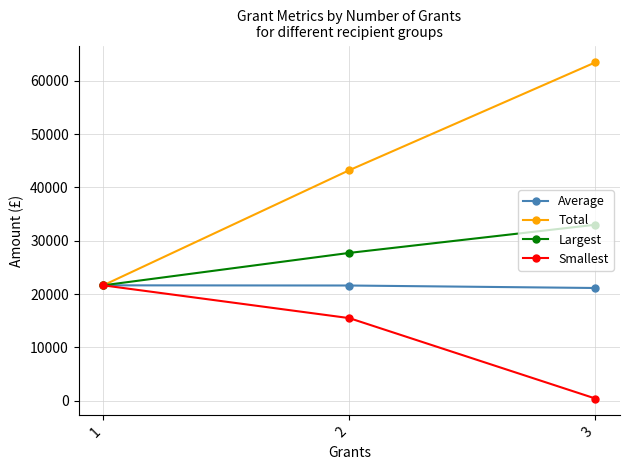

Is the value of Total at 3 greater than the value of Smallest at 2?

Yes